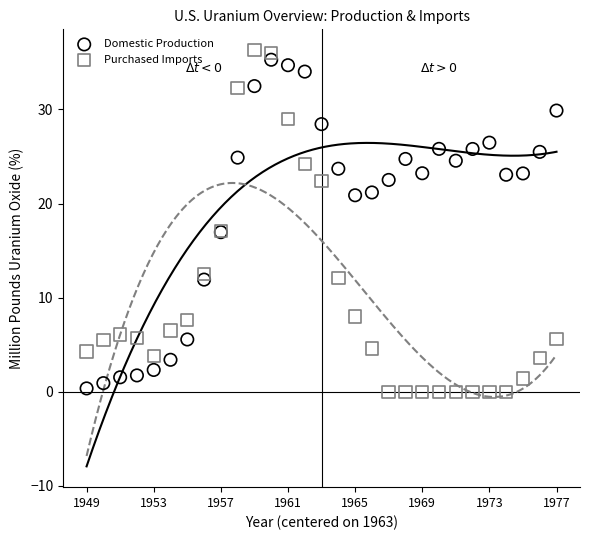

Which series has the widest spread of Y values?

Purchased Imports